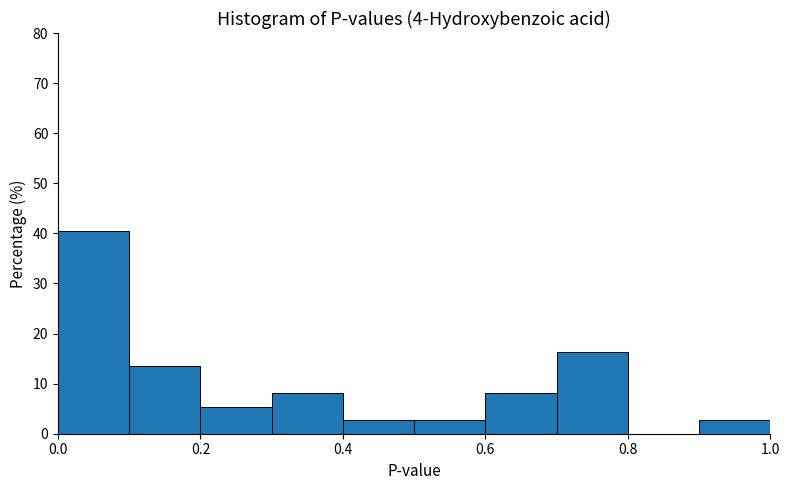

Reading left to right, list every bar in this chart as the range it spans on the x-axis followed by its height. The values are not printed on the chart, so give them approximately, as read against the axis.

0.0 to 0.1: 41
0.1 to 0.2: 14
0.2 to 0.3: 5
0.3 to 0.4: 8
0.4 to 0.5: 3
0.5 to 0.6: 3
0.6 to 0.7: 8
0.7 to 0.8: 16
0.8 to 0.9: 0
0.9 to 1.0: 3